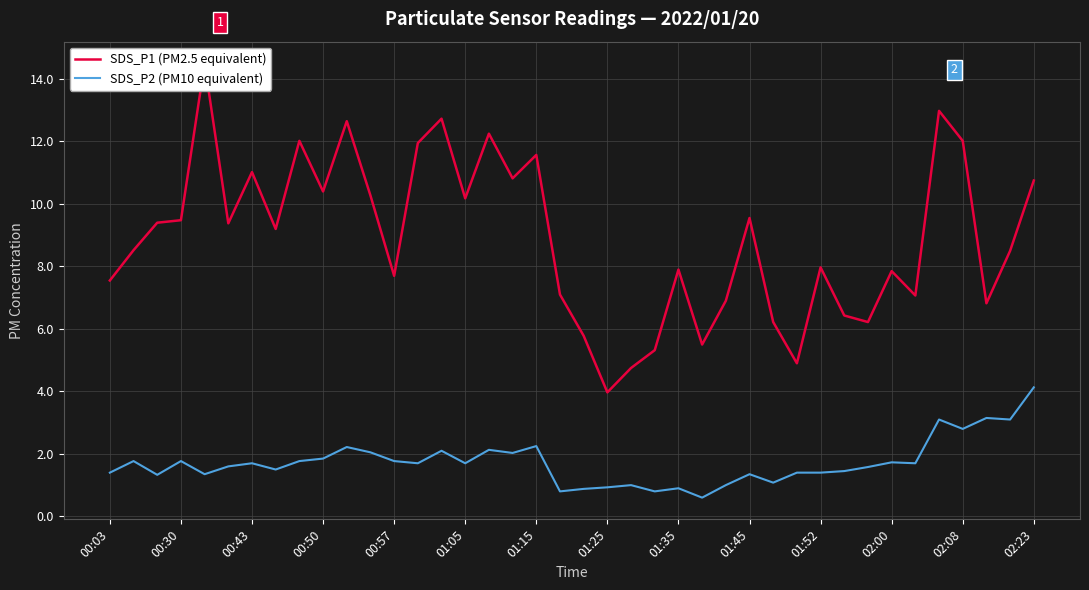

Is it true that SDS_P2 (PM10 equivalent) equals 2.2 at 01:15?

True